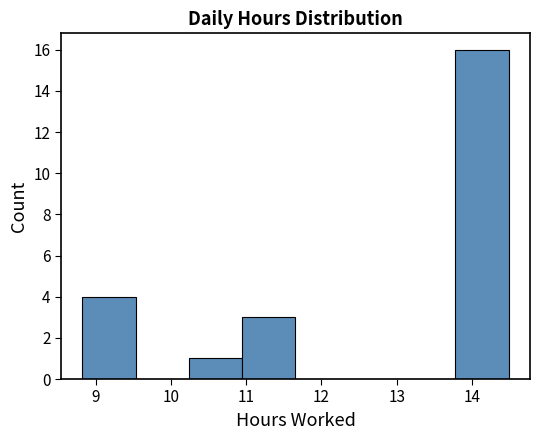

Which range on the x-axis has the tallest bar?

13.8 to 14.5